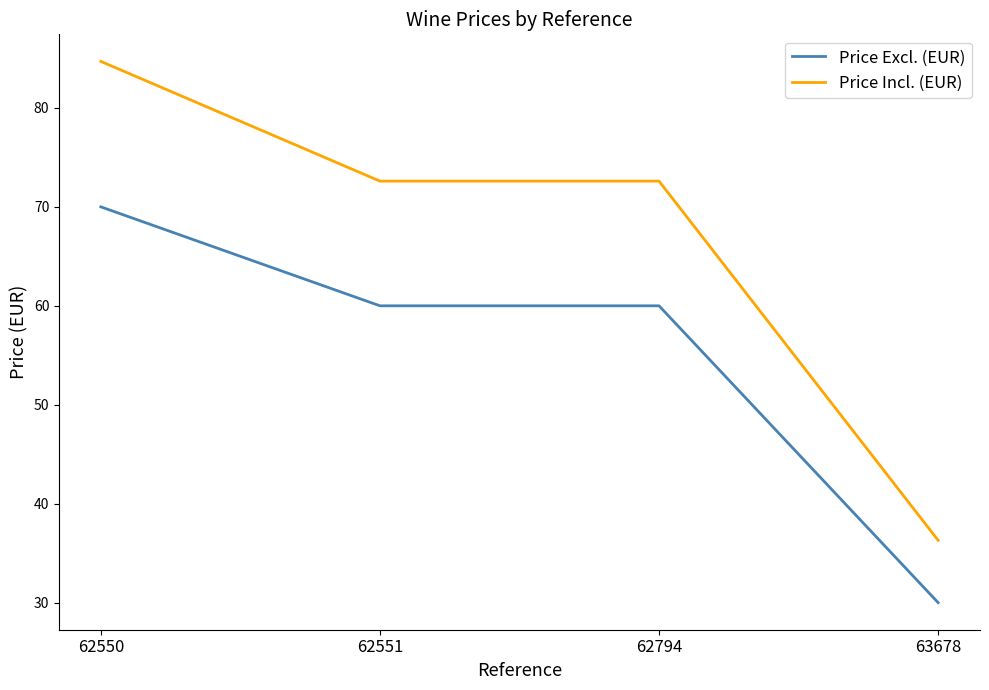

At how many categories does at least one series exceed 65?

3